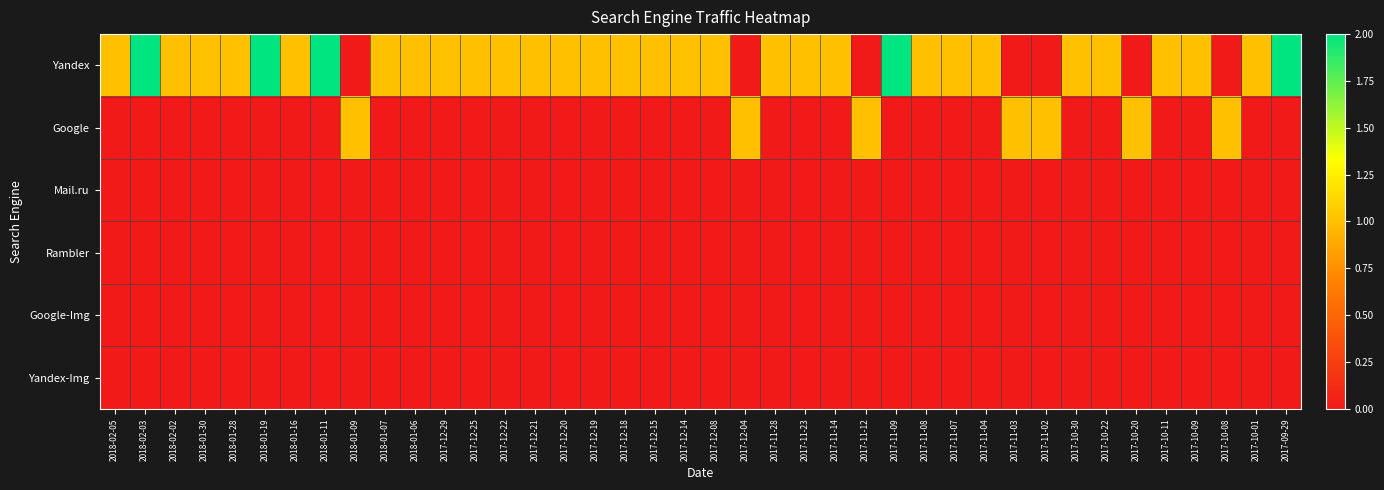

Reading left to right, transcribe all the data shown in this chart.

Yandex: 2018-02-05=1	2018-02-03=2	2018-02-02=1	2018-01-30=1	2018-01-28=1	2018-01-19=2	2018-01-16=1	2018-01-11=2	2018-01-09=0	2018-01-07=1	2018-01-06=1	2017-12-29=1	2017-12-25=1	2017-12-22=1	2017-12-21=1	2017-12-20=1	2017-12-19=1	2017-12-18=1	2017-12-15=1	2017-12-14=1	2017-12-08=1	2017-12-04=0	2017-11-28=1	2017-11-23=1	2017-11-14=1	2017-11-12=0	2017-11-09=2	2017-11-08=1	2017-11-07=1	2017-11-04=1	2017-11-03=0	2017-11-02=0	2017-10-30=1	2017-10-22=1	2017-10-20=0	2017-10-11=1	2017-10-09=1	2017-10-08=0	2017-10-01=1	2017-09-29=2
Google: 2018-02-05=0	2018-02-03=0	2018-02-02=0	2018-01-30=0	2018-01-28=0	2018-01-19=0	2018-01-16=0	2018-01-11=0	2018-01-09=1	2018-01-07=0	2018-01-06=0	2017-12-29=0	2017-12-25=0	2017-12-22=0	2017-12-21=0	2017-12-20=0	2017-12-19=0	2017-12-18=0	2017-12-15=0	2017-12-14=0	2017-12-08=0	2017-12-04=1	2017-11-28=0	2017-11-23=0	2017-11-14=0	2017-11-12=1	2017-11-09=0	2017-11-08=0	2017-11-07=0	2017-11-04=0	2017-11-03=1	2017-11-02=1	2017-10-30=0	2017-10-22=0	2017-10-20=1	2017-10-11=0	2017-10-09=0	2017-10-08=1	2017-10-01=0	2017-09-29=0
Mail.ru: 2018-02-05=0	2018-02-03=0	2018-02-02=0	2018-01-30=0	2018-01-28=0	2018-01-19=0	2018-01-16=0	2018-01-11=0	2018-01-09=0	2018-01-07=0	2018-01-06=0	2017-12-29=0	2017-12-25=0	2017-12-22=0	2017-12-21=0	2017-12-20=0	2017-12-19=0	2017-12-18=0	2017-12-15=0	2017-12-14=0	2017-12-08=0	2017-12-04=0	2017-11-28=0	2017-11-23=0	2017-11-14=0	2017-11-12=0	2017-11-09=0	2017-11-08=0	2017-11-07=0	2017-11-04=0	2017-11-03=0	2017-11-02=0	2017-10-30=0	2017-10-22=0	2017-10-20=0	2017-10-11=0	2017-10-09=0	2017-10-08=0	2017-10-01=0	2017-09-29=0
Rambler: 2018-02-05=0	2018-02-03=0	2018-02-02=0	2018-01-30=0	2018-01-28=0	2018-01-19=0	2018-01-16=0	2018-01-11=0	2018-01-09=0	2018-01-07=0	2018-01-06=0	2017-12-29=0	2017-12-25=0	2017-12-22=0	2017-12-21=0	2017-12-20=0	2017-12-19=0	2017-12-18=0	2017-12-15=0	2017-12-14=0	2017-12-08=0	2017-12-04=0	2017-11-28=0	2017-11-23=0	2017-11-14=0	2017-11-12=0	2017-11-09=0	2017-11-08=0	2017-11-07=0	2017-11-04=0	2017-11-03=0	2017-11-02=0	2017-10-30=0	2017-10-22=0	2017-10-20=0	2017-10-11=0	2017-10-09=0	2017-10-08=0	2017-10-01=0	2017-09-29=0
Google-Img: 2018-02-05=0	2018-02-03=0	2018-02-02=0	2018-01-30=0	2018-01-28=0	2018-01-19=0	2018-01-16=0	2018-01-11=0	2018-01-09=0	2018-01-07=0	2018-01-06=0	2017-12-29=0	2017-12-25=0	2017-12-22=0	2017-12-21=0	2017-12-20=0	2017-12-19=0	2017-12-18=0	2017-12-15=0	2017-12-14=0	2017-12-08=0	2017-12-04=0	2017-11-28=0	2017-11-23=0	2017-11-14=0	2017-11-12=0	2017-11-09=0	2017-11-08=0	2017-11-07=0	2017-11-04=0	2017-11-03=0	2017-11-02=0	2017-10-30=0	2017-10-22=0	2017-10-20=0	2017-10-11=0	2017-10-09=0	2017-10-08=0	2017-10-01=0	2017-09-29=0
Yandex-Img: 2018-02-05=0	2018-02-03=0	2018-02-02=0	2018-01-30=0	2018-01-28=0	2018-01-19=0	2018-01-16=0	2018-01-11=0	2018-01-09=0	2018-01-07=0	2018-01-06=0	2017-12-29=0	2017-12-25=0	2017-12-22=0	2017-12-21=0	2017-12-20=0	2017-12-19=0	2017-12-18=0	2017-12-15=0	2017-12-14=0	2017-12-08=0	2017-12-04=0	2017-11-28=0	2017-11-23=0	2017-11-14=0	2017-11-12=0	2017-11-09=0	2017-11-08=0	2017-11-07=0	2017-11-04=0	2017-11-03=0	2017-11-02=0	2017-10-30=0	2017-10-22=0	2017-10-20=0	2017-10-11=0	2017-10-09=0	2017-10-08=0	2017-10-01=0	2017-09-29=0